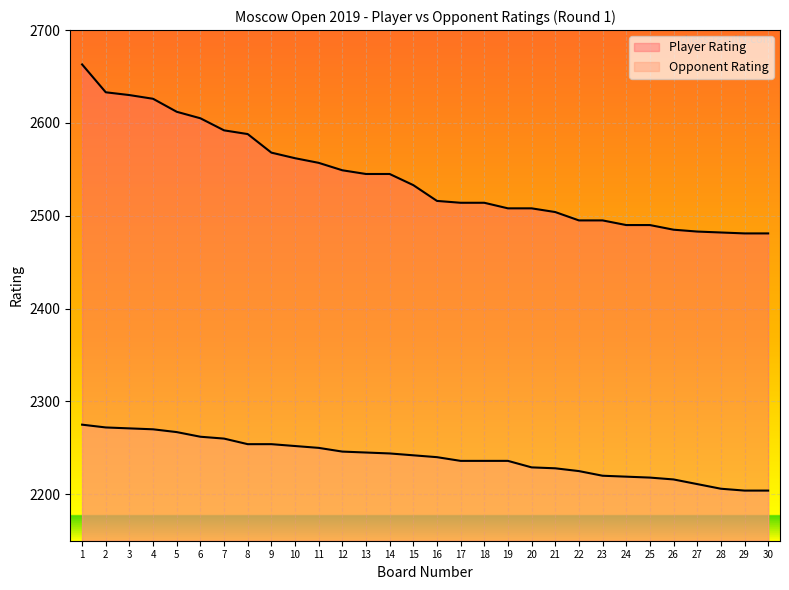

What is the average value of the Player Rating series?

2542